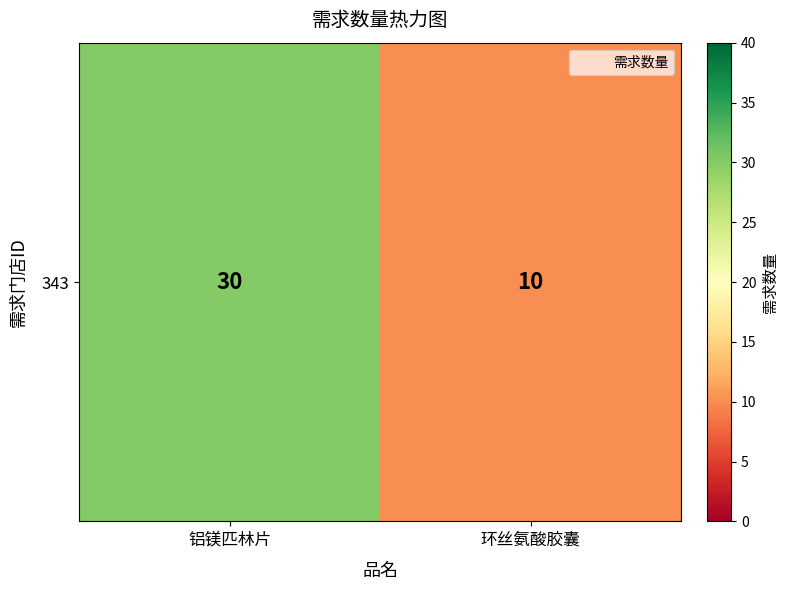

What value does the data have at 铝镁匹林片, to the nearest 5?

30